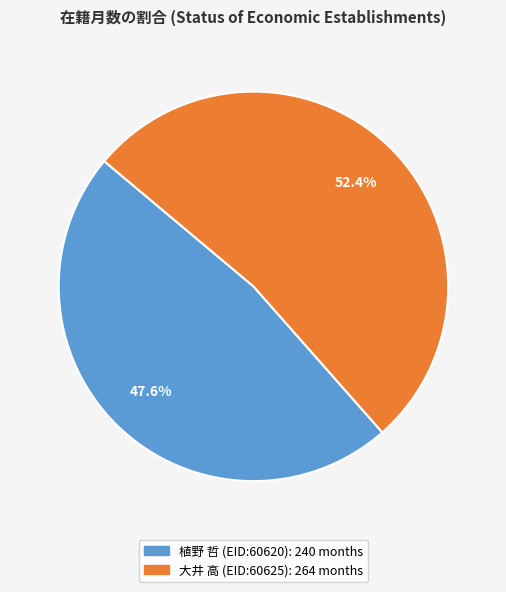

Rank the categories by value from highest to lowest.

大井 高 (EID:60625), 植野 哲 (EID:60620)